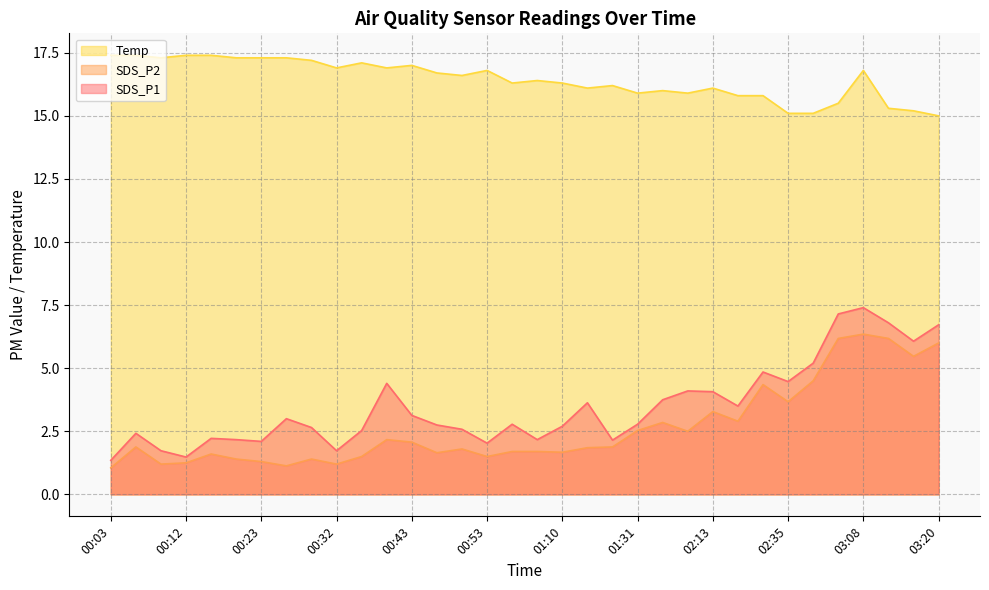

At 03:17, list the series in order from largest to smallest.

Temp, SDS_P1, SDS_P2